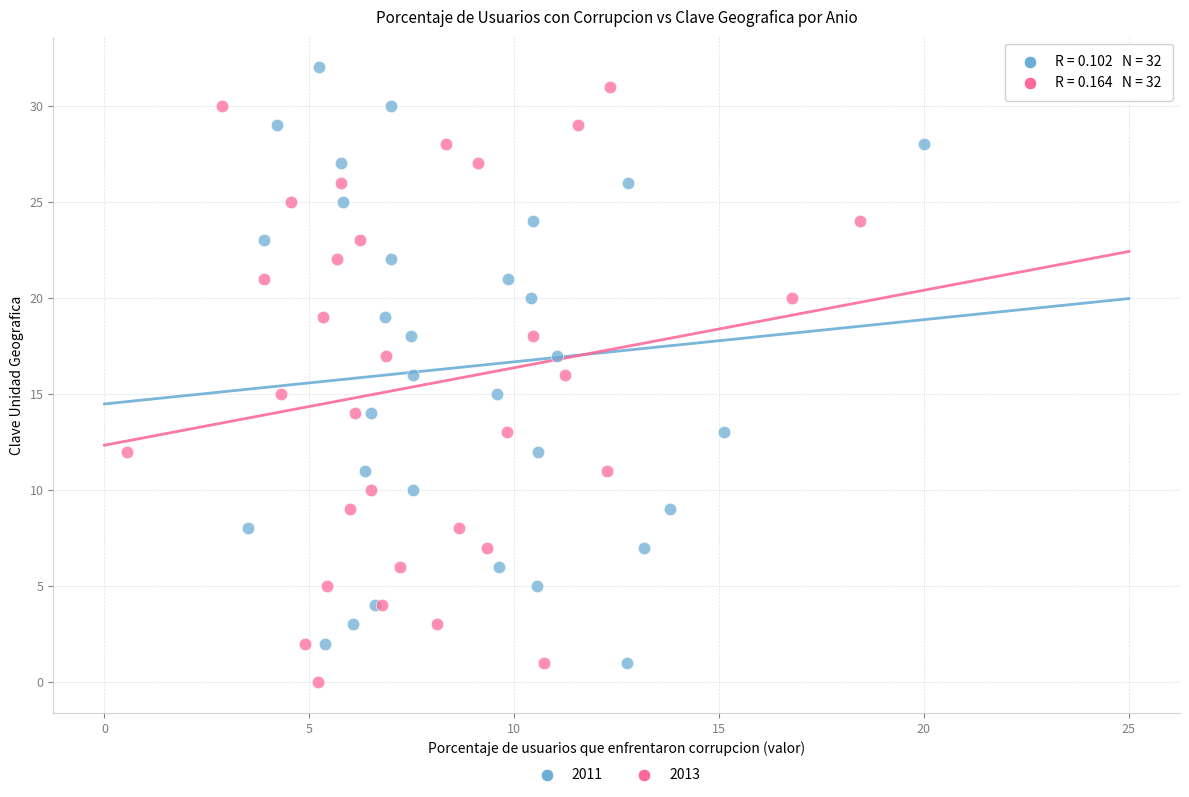

What are all the series names shown in the legend?

2011, 2013